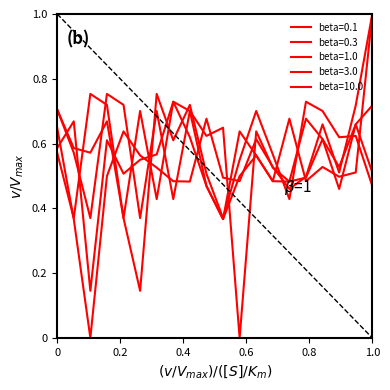

How many lines are shown in the chart?

5